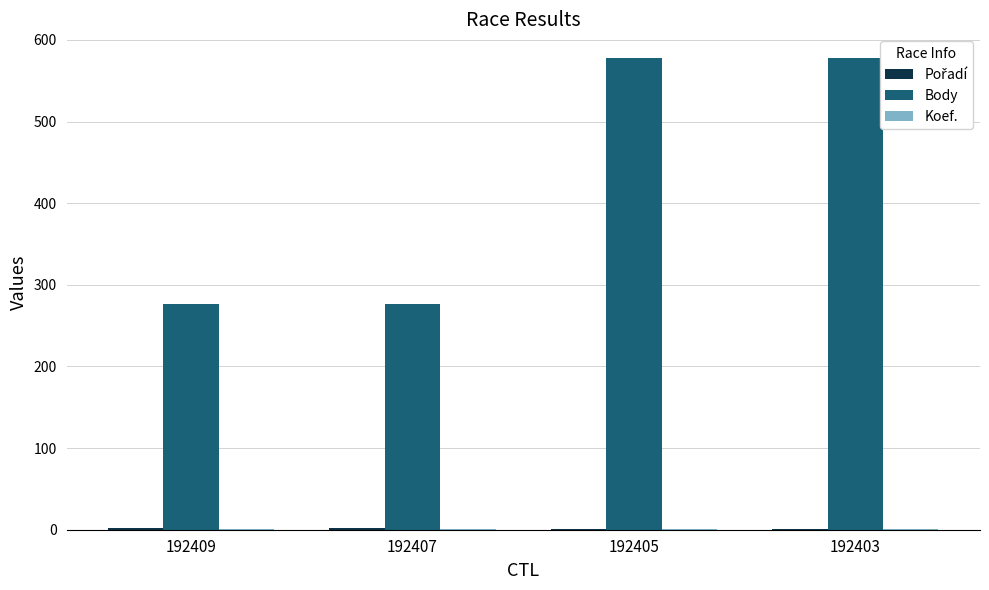

What is the total value across all series at 192403?

580